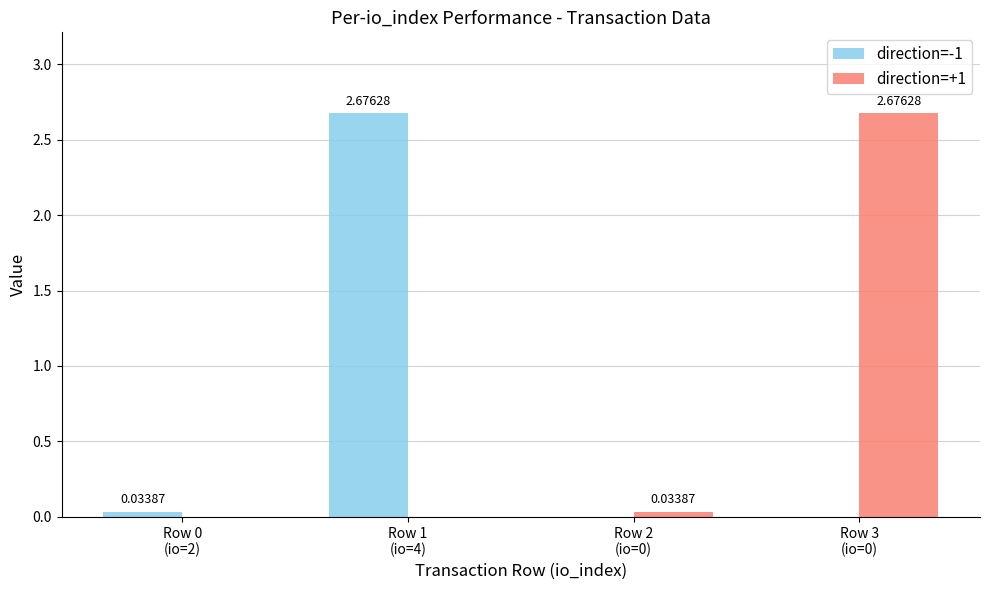

Reading right to left, extract all data points from this chart.

direction=-1: Row 3
(io=0)=0.0	Row 2
(io=0)=0.0	Row 1
(io=4)=2.7	Row 0
(io=2)=0.0
direction=+1: Row 3
(io=0)=2.7	Row 2
(io=0)=0.0	Row 1
(io=4)=0.0	Row 0
(io=2)=0.0